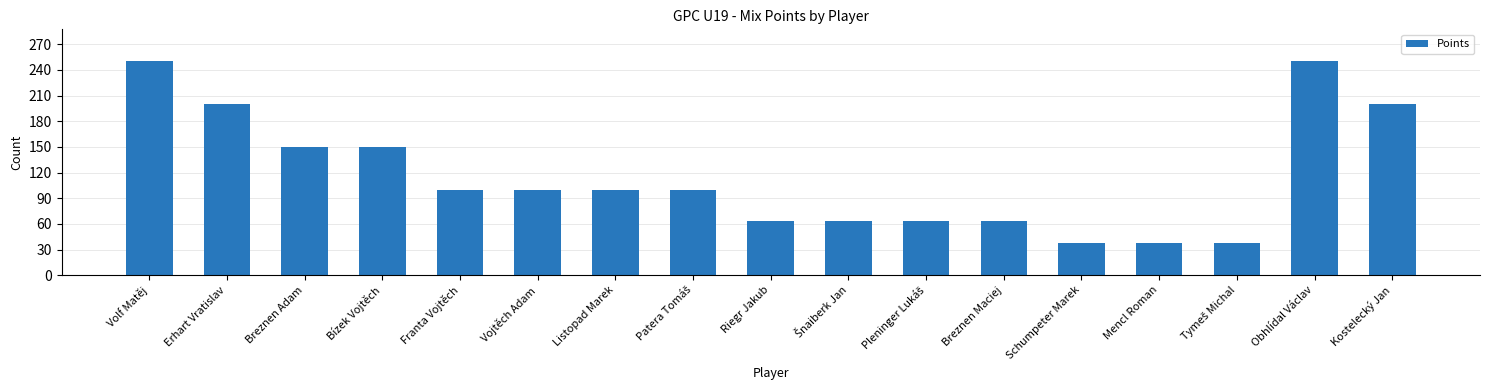

What is the average value?

116